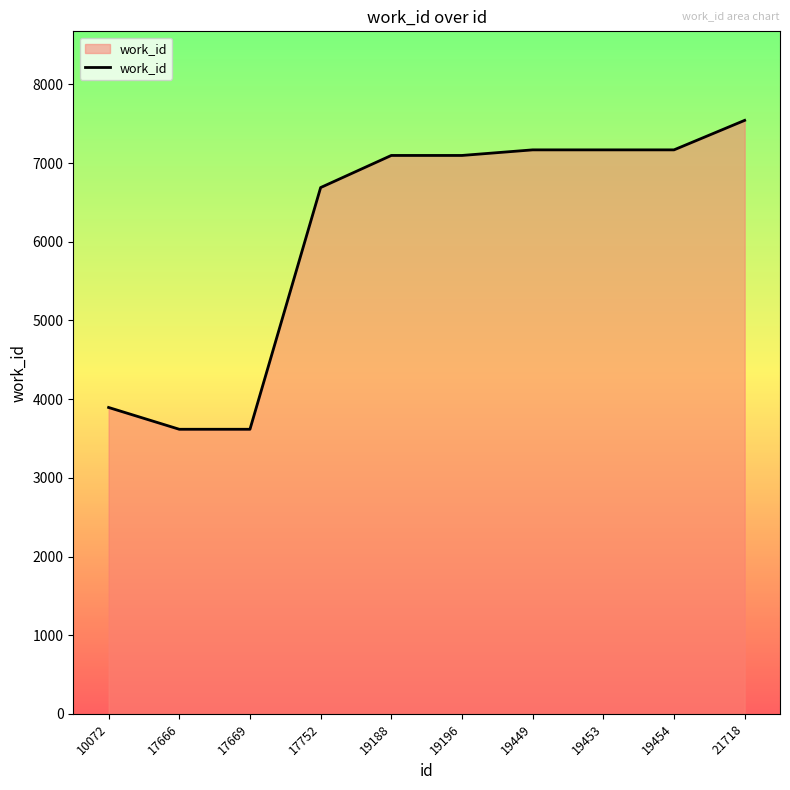

Count the number of categories in the chart.

10